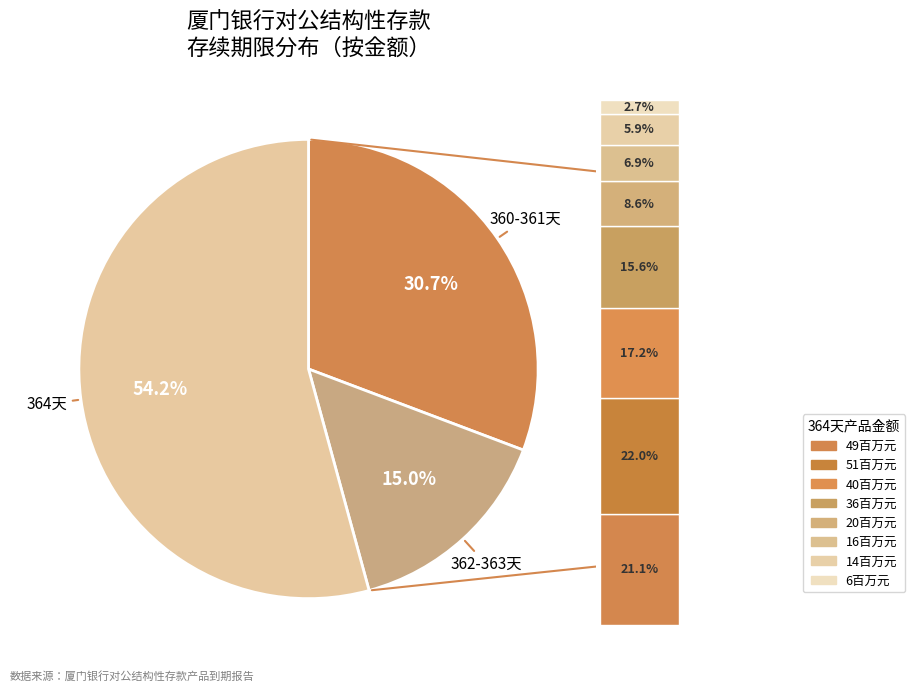

What is the ratio of the value at CK2102672 to the value at CK2102653?

2.7